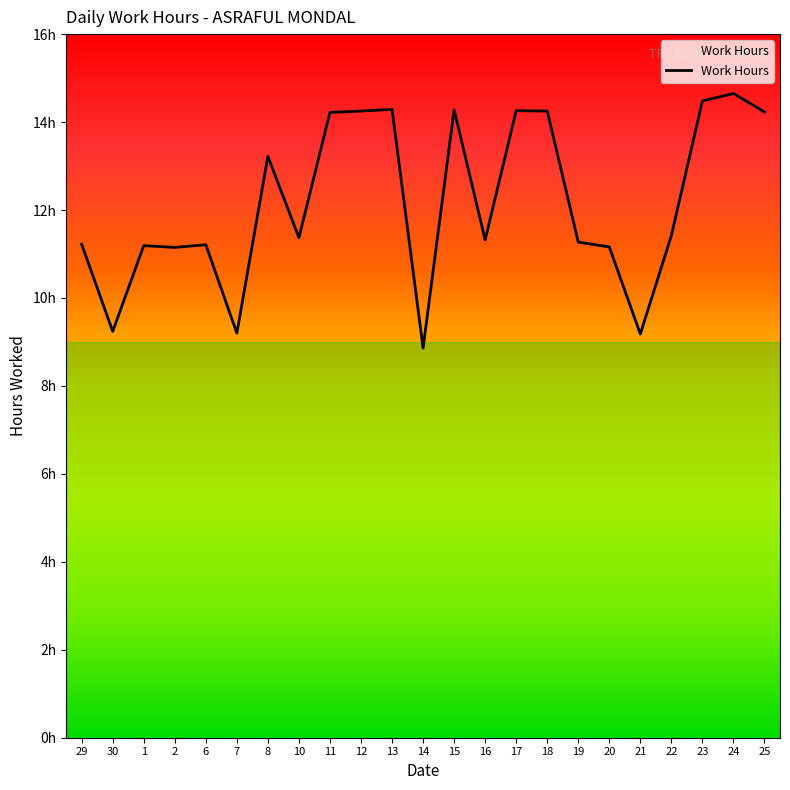

Is this an area chart (filled region under the line)?

No